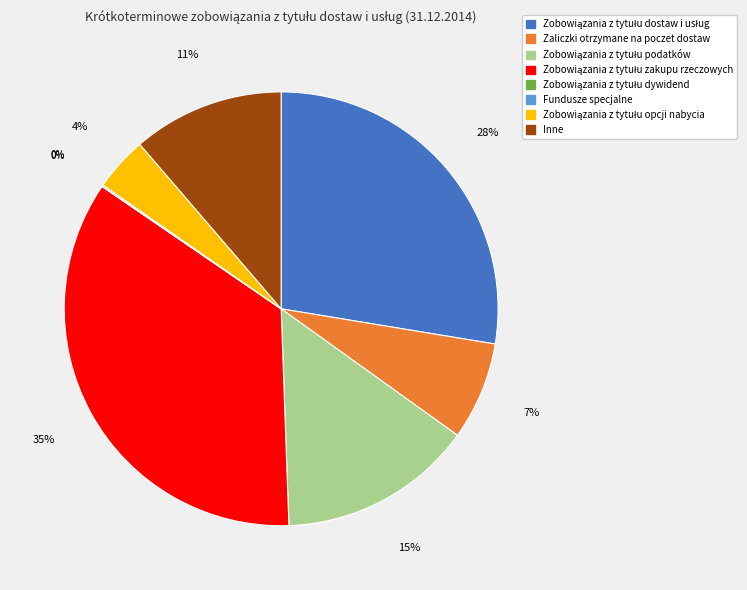

True or false: Inne accounts for 24% of the total.

False